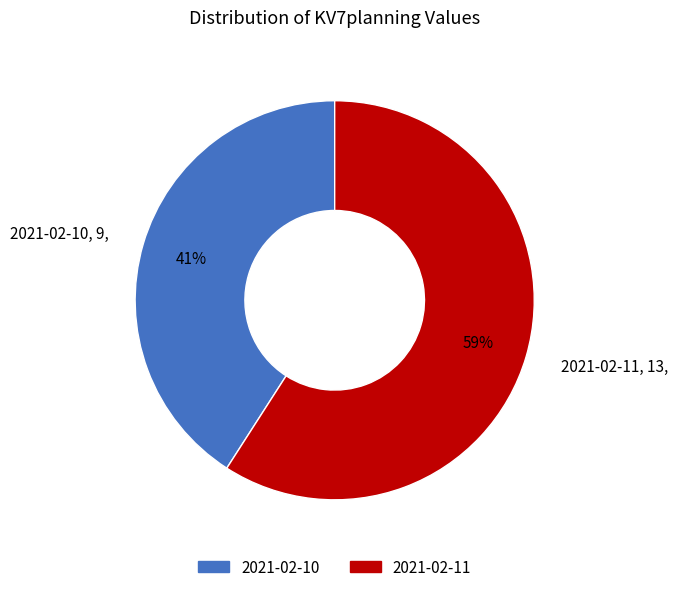

Approximately how many times larger is the value at 2021-02-11, 13, compared to 2021-02-10, 9,?

1.4